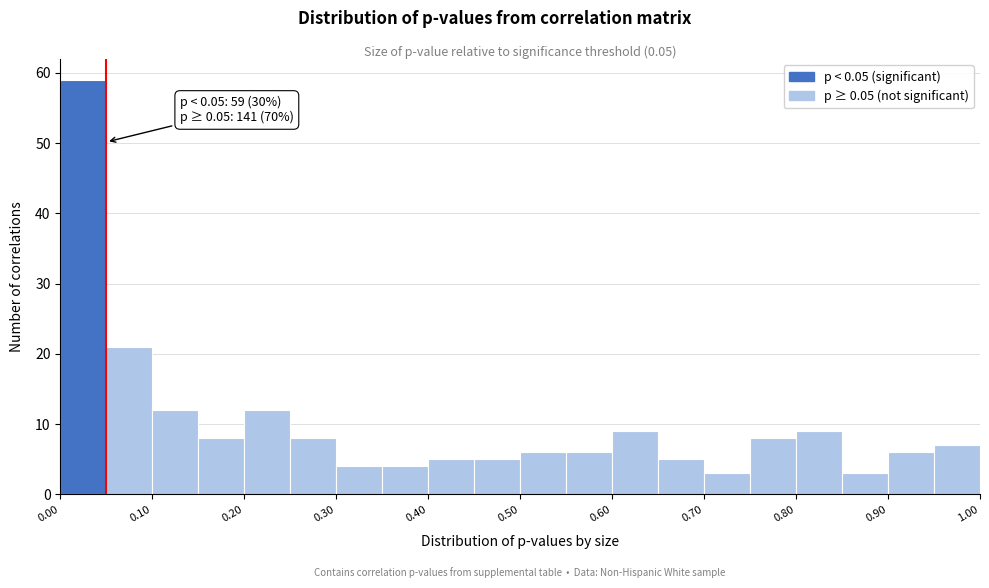

Over which range of the x-axis is the bar tallest?

0.00 to 0.05